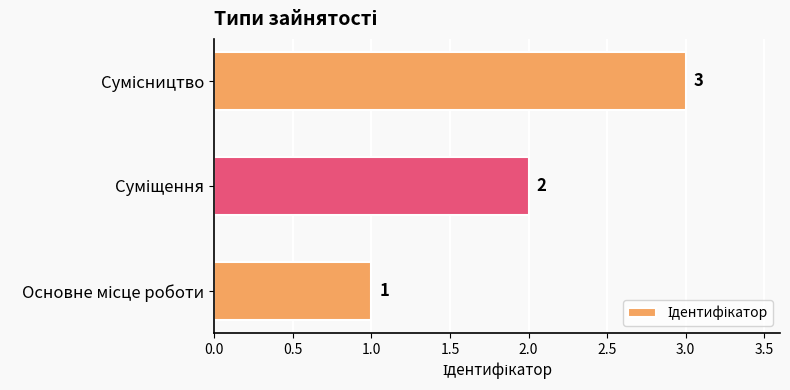

How many data points does each series have?

3